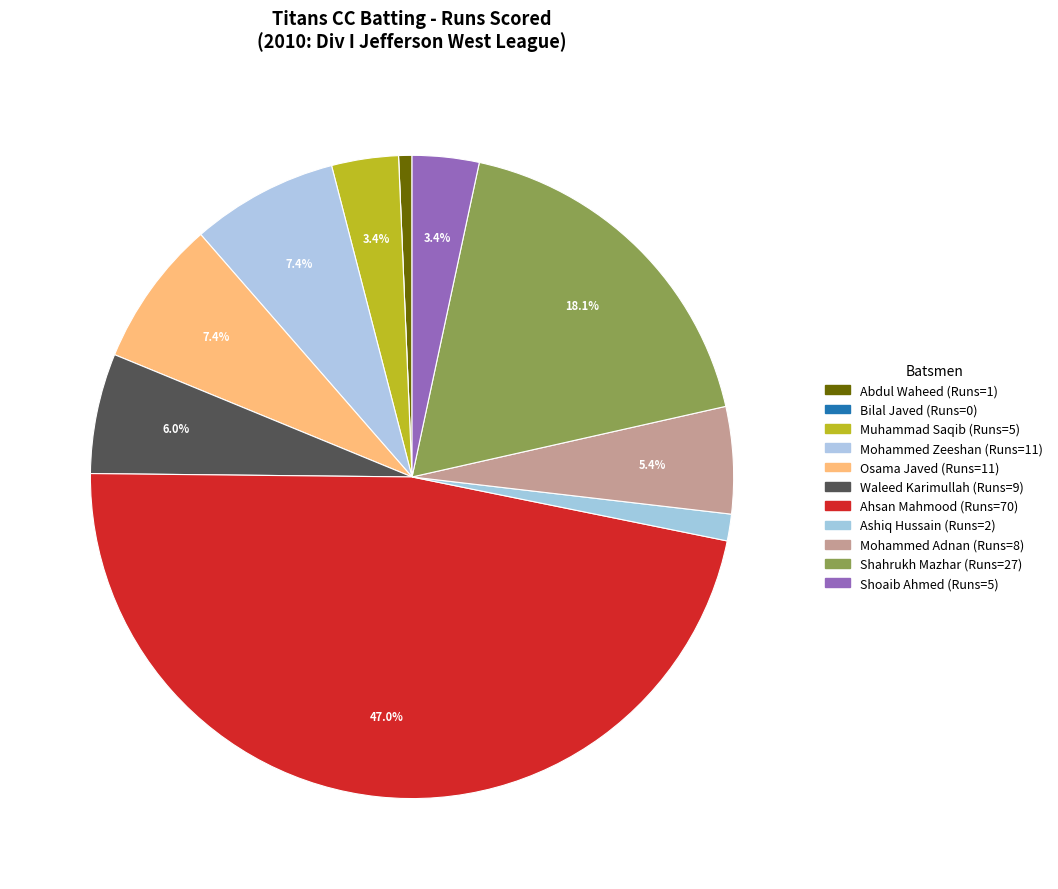

Combined, do Shahrukh Mazhar and Ahsan Mahmood account for over 50%?

Yes